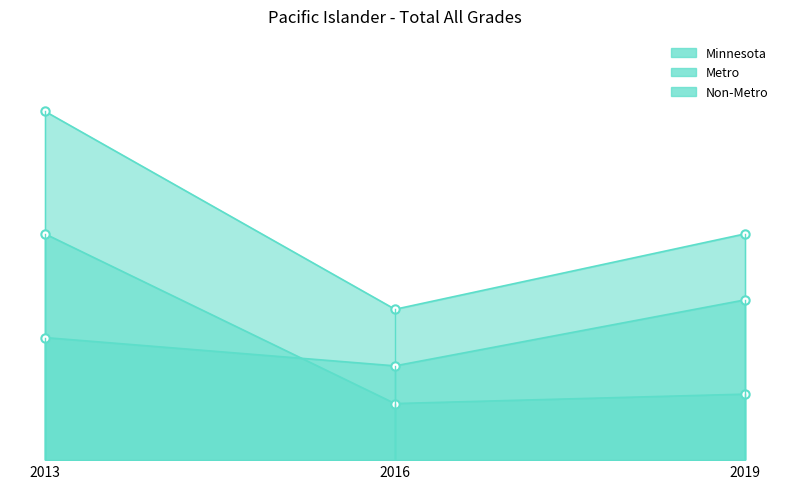

What is the highest value of the Non-Metro series?

17